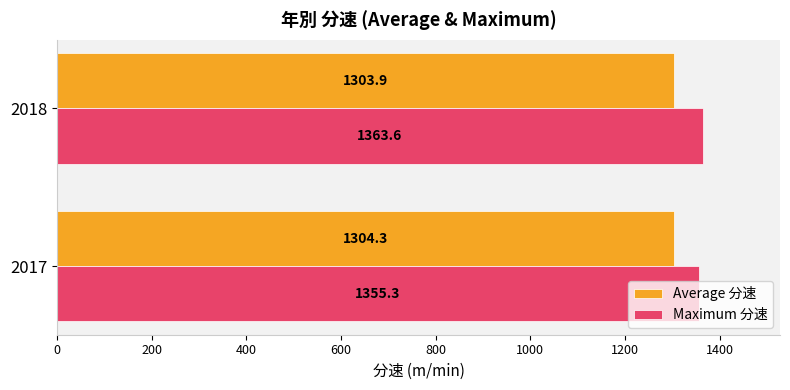

The Maximum 分速 series shows 1355.3 at 2017. True or false?

True